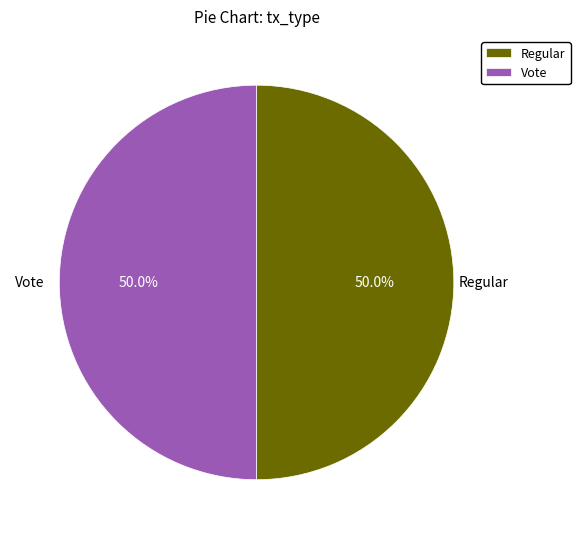

To the nearest percent, what percentage of the pie is Regular?

50%